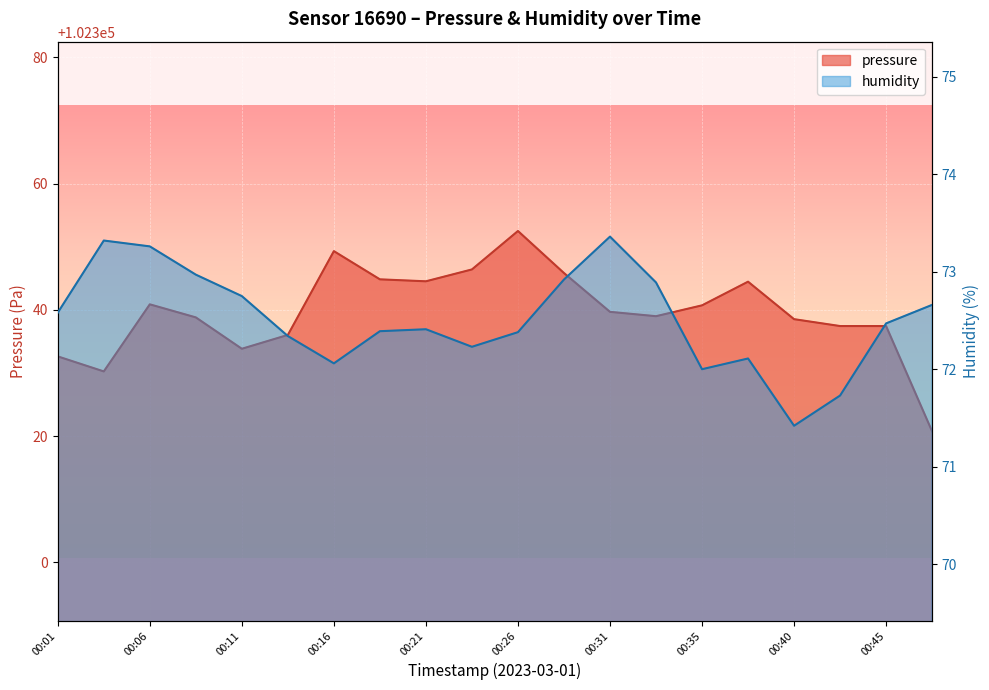

Reading right to left, what are all the values shown in this chart?

pressure: 00:48=102320.8	00:45=102337.4	00:43=102337.4	00:40=102338.5	00:38=102344.5	00:35=102340.7	00:33=102339.0	00:31=102339.7	00:28=102345.8	00:26=102352.5	00:23=102346.4	00:21=102344.5	00:18=102344.8	00:16=102349.3	00:13=102336.0	00:11=102333.8	00:08=102338.8	00:06=102340.9	00:03=102330.2	00:01=102332.6
humidity: 00:48=72.7	00:45=72.5	00:43=71.7	00:40=71.4	00:38=72.1	00:35=72.0	00:33=72.9	00:31=73.4	00:28=72.9	00:26=72.4	00:23=72.2	00:21=72.4	00:18=72.4	00:16=72.1	00:13=72.3	00:11=72.8	00:08=73.0	00:06=73.3	00:03=73.3	00:01=72.6